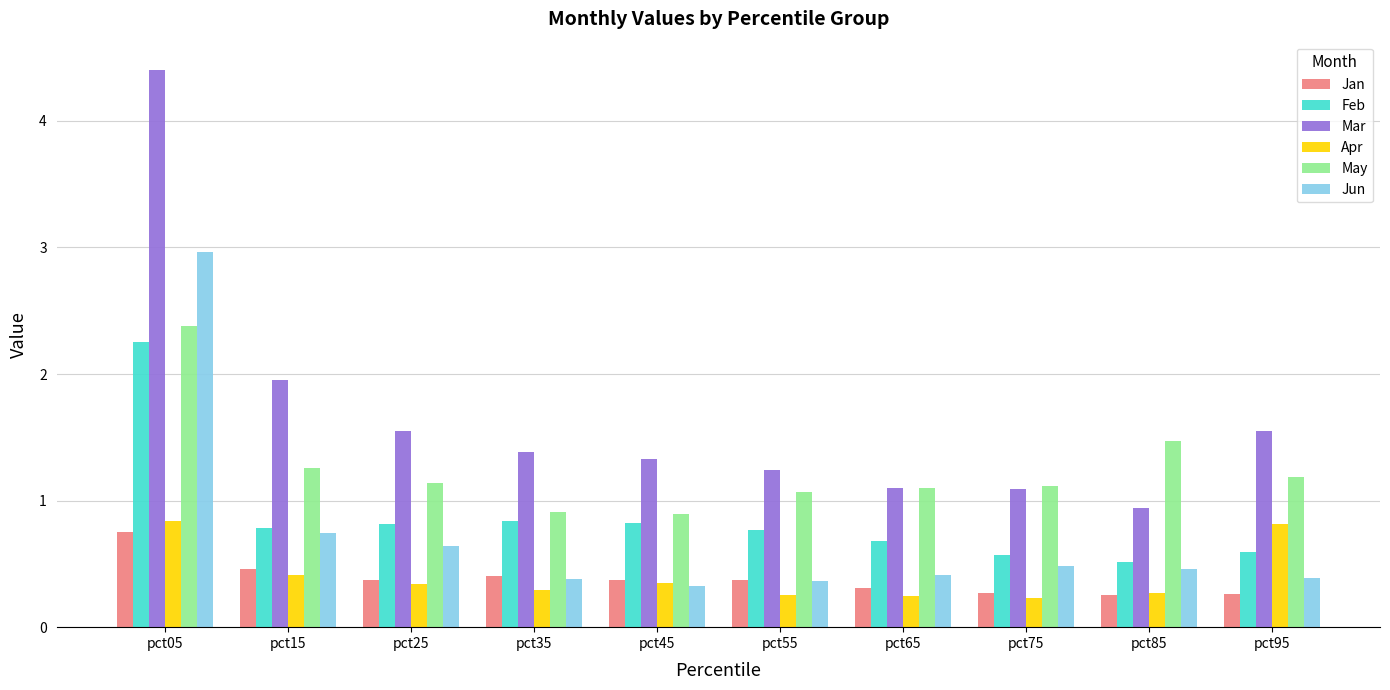

What is the difference between the maximum and second lowest values in the Feb series?

1.7